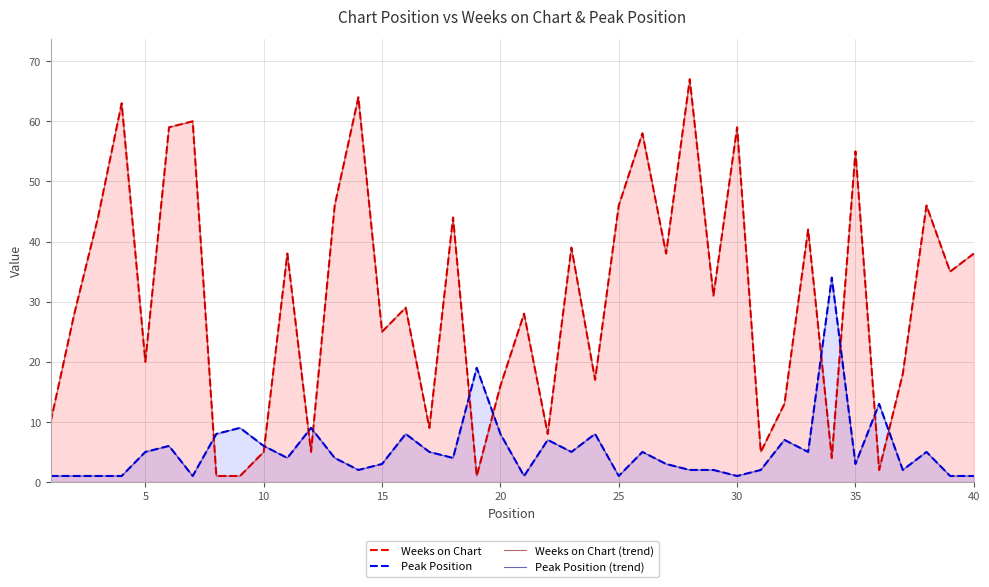

Which series has the largest range (max minus min)?

Weeks on Chart